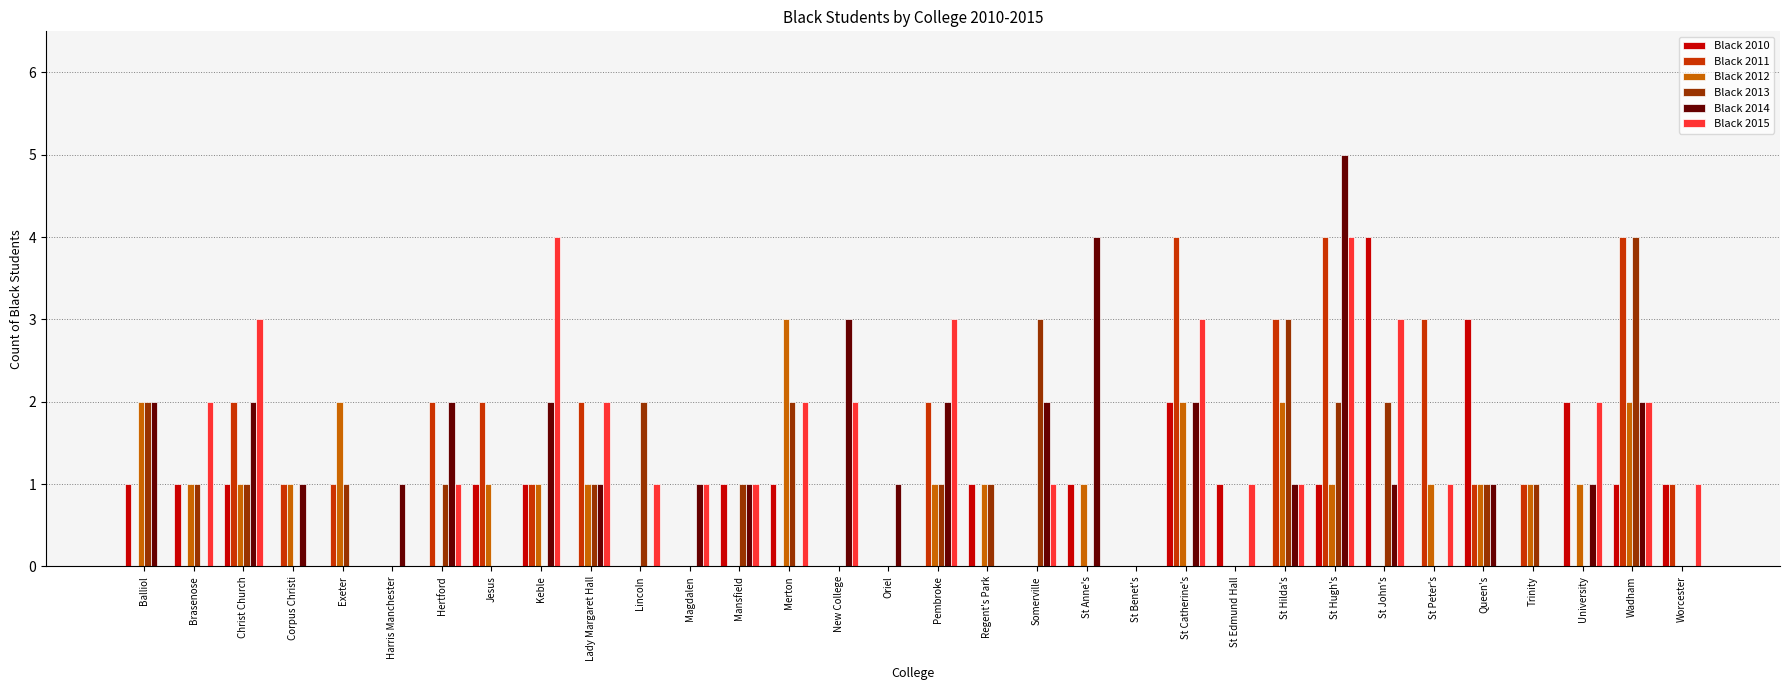

Is it true that Black 2012 equals -2 at St John's?

False